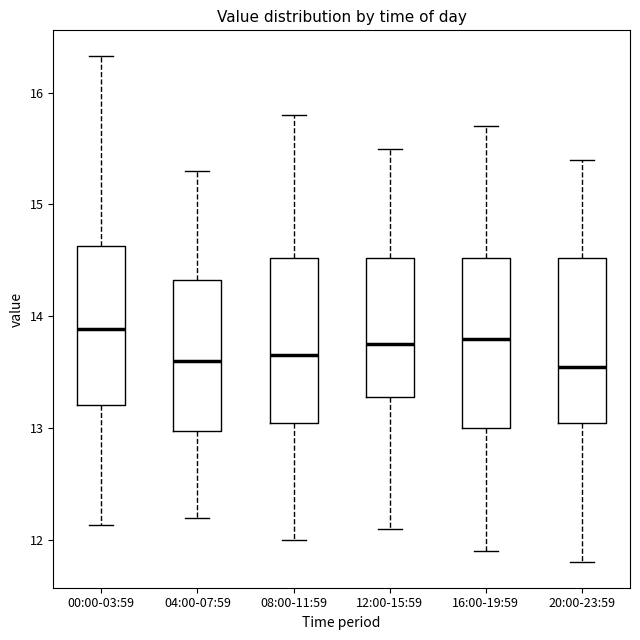

Reading left to right, transcribe this box plot: for each box, give where its median line is, the range the box spans, and where its two whiskers end, as read against the y-axis. The values are not printed on the chart, so give them approximately, as read against the axis.

00:00-03:59: median 13.9, box 13.2 to 14.6, whiskers 12.1 to 16.3
04:00-07:59: median 13.6, box 13.0 to 14.3, whiskers 12.2 to 15.3
08:00-11:59: median 13.7, box 13.1 to 14.5, whiskers 12.0 to 15.8
12:00-15:59: median 13.8, box 13.3 to 14.5, whiskers 12.1 to 15.5
16:00-19:59: median 13.8, box 13.0 to 14.5, whiskers 11.9 to 15.7
20:00-23:59: median 13.6, box 13.1 to 14.5, whiskers 11.8 to 15.4